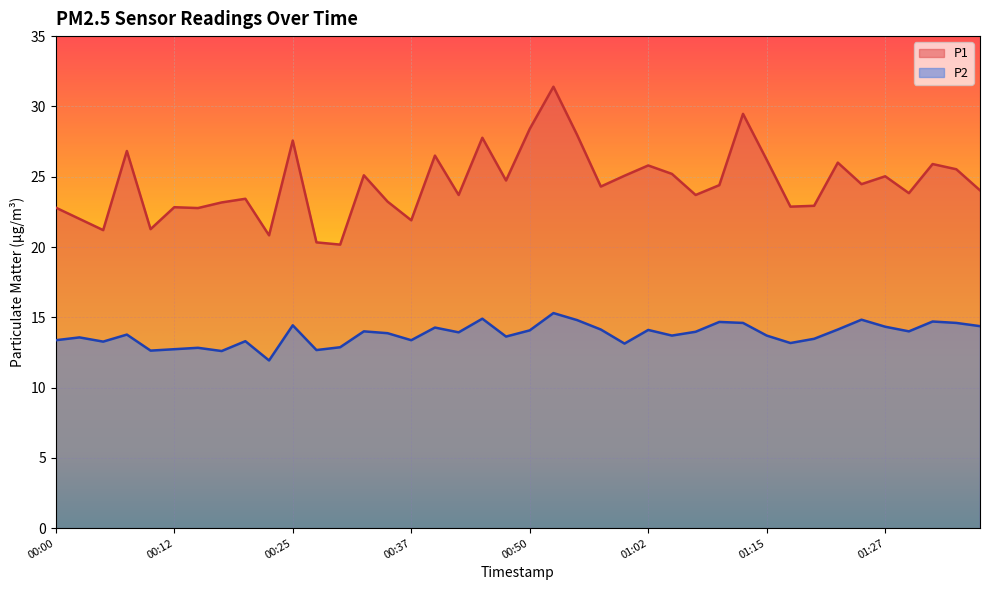

Rank the series at 00:25 from highest to lowest value.

P1, P2